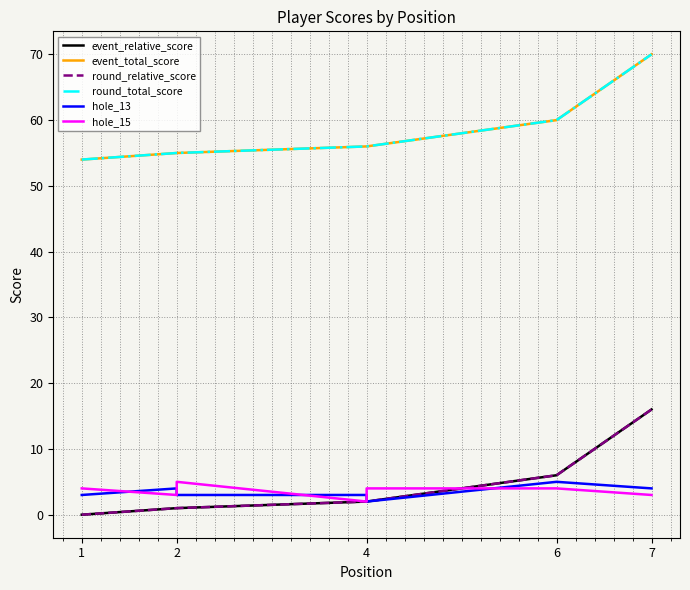

True or false: round_total_score and hole_13 intersect in this chart.

False